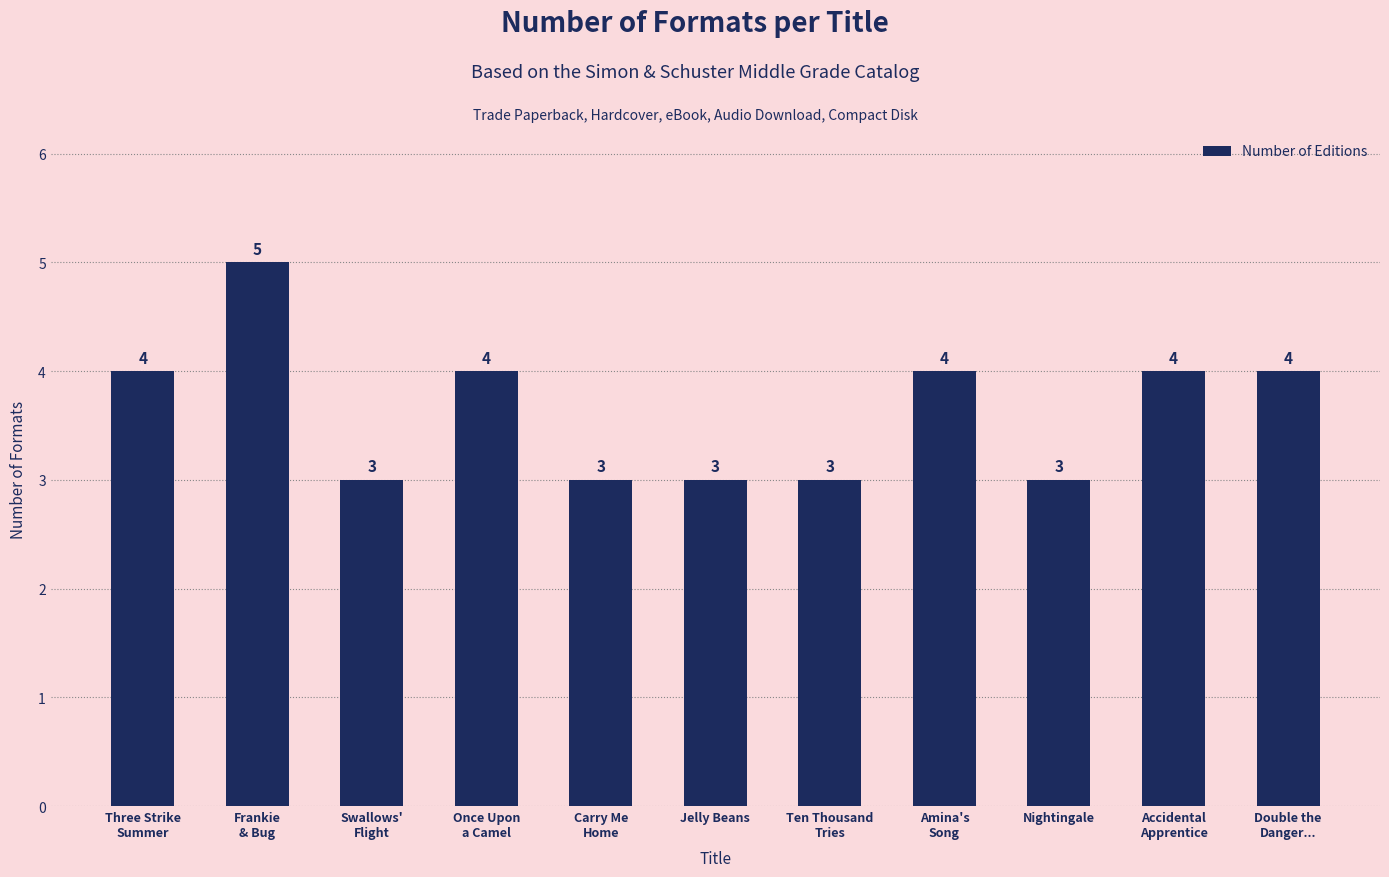

Between Amina's
Song and Swallows'
Flight, which is larger?

Amina's
Song